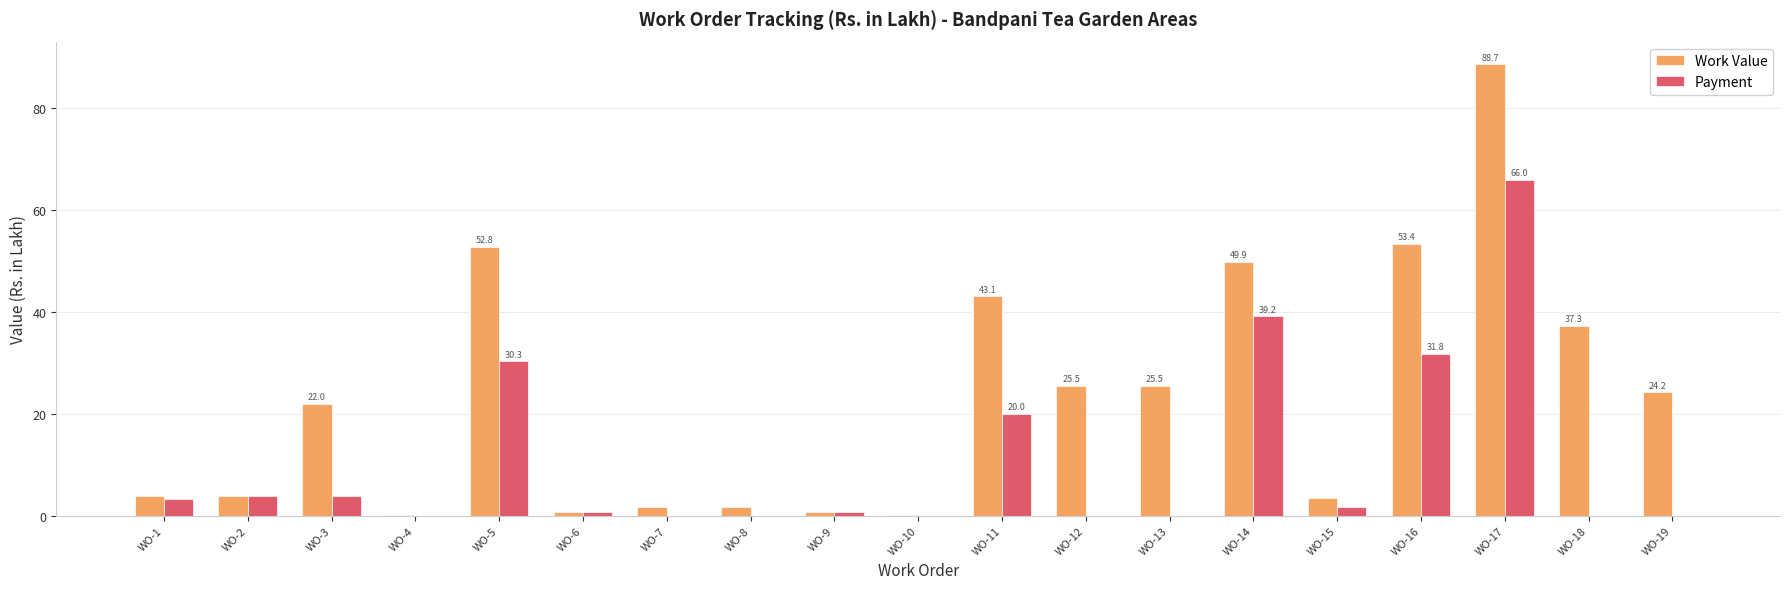

What is the sum of the Payment values at WO-15 and WO-18?

1.7